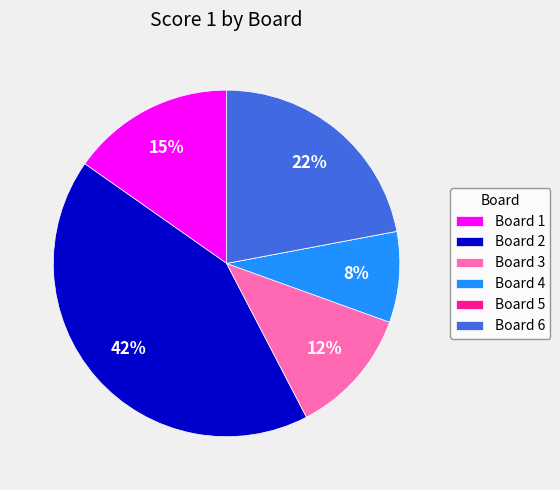

Is there a majority slice in this chart?

No